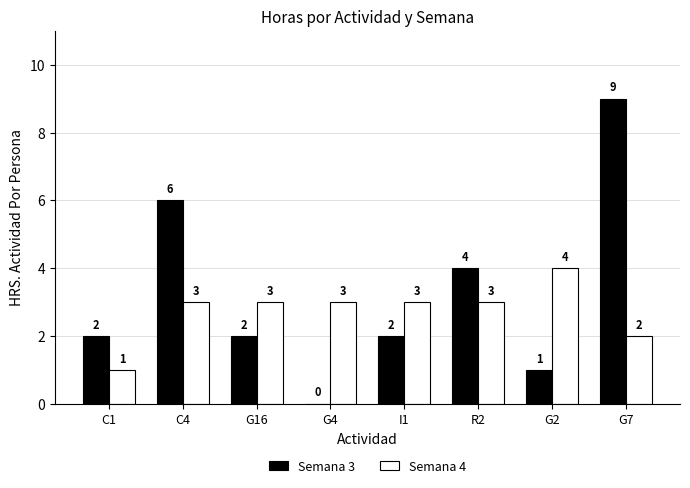

Between C1 and G7, which series saw the biggest shift?

Semana 3